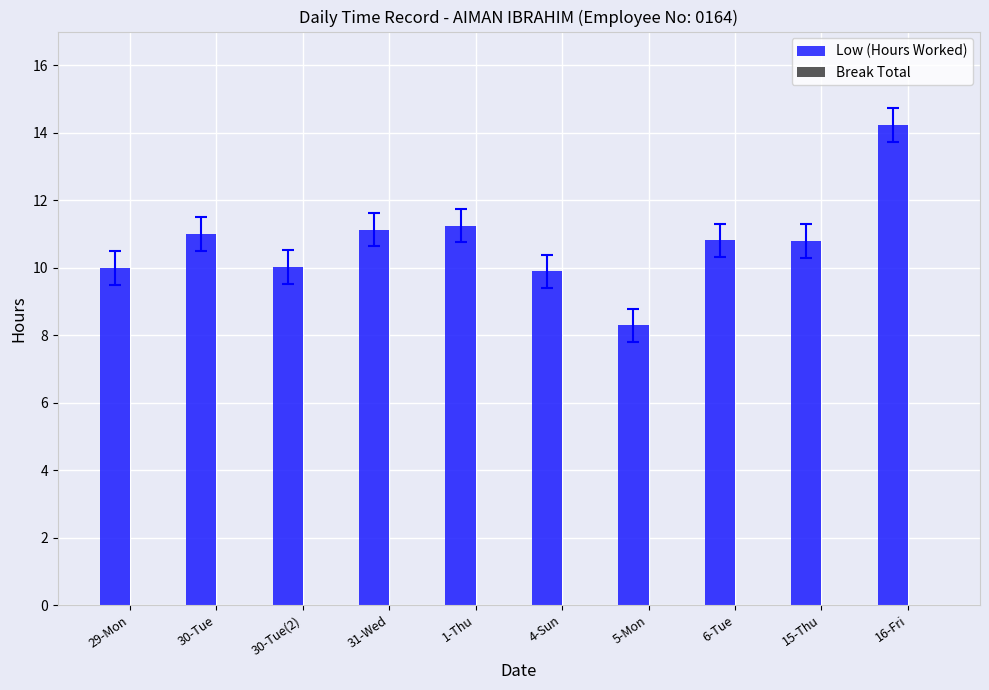

Read the value at 4-Sun.

9.9